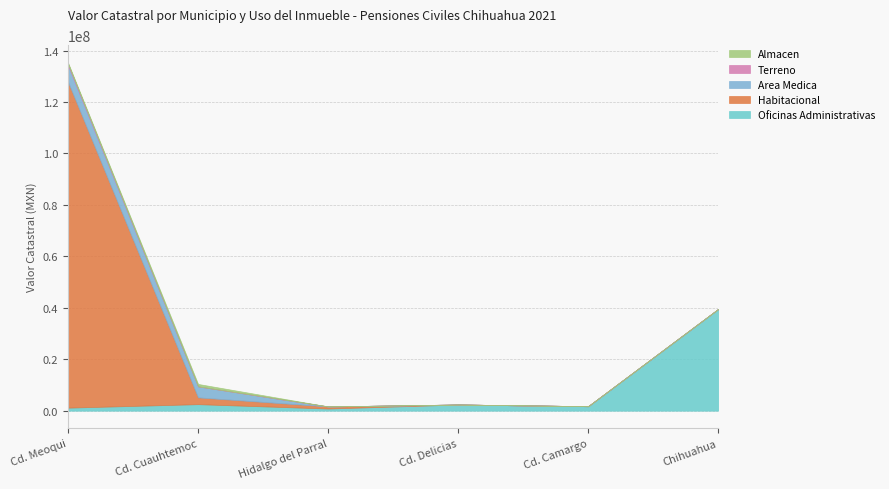

Which has a higher value, Hidalgo del Parral or Cd. Meoqui?

Cd. Meoqui